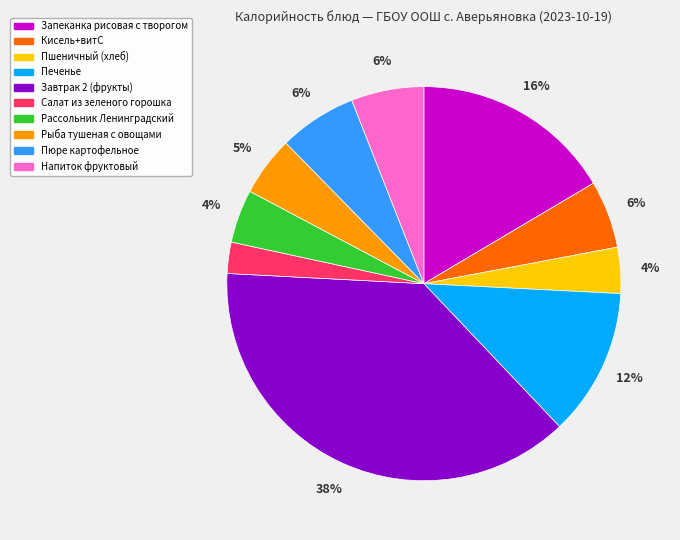

To the nearest percent, what is the difference between the largest and smallest slice percentages?

35%